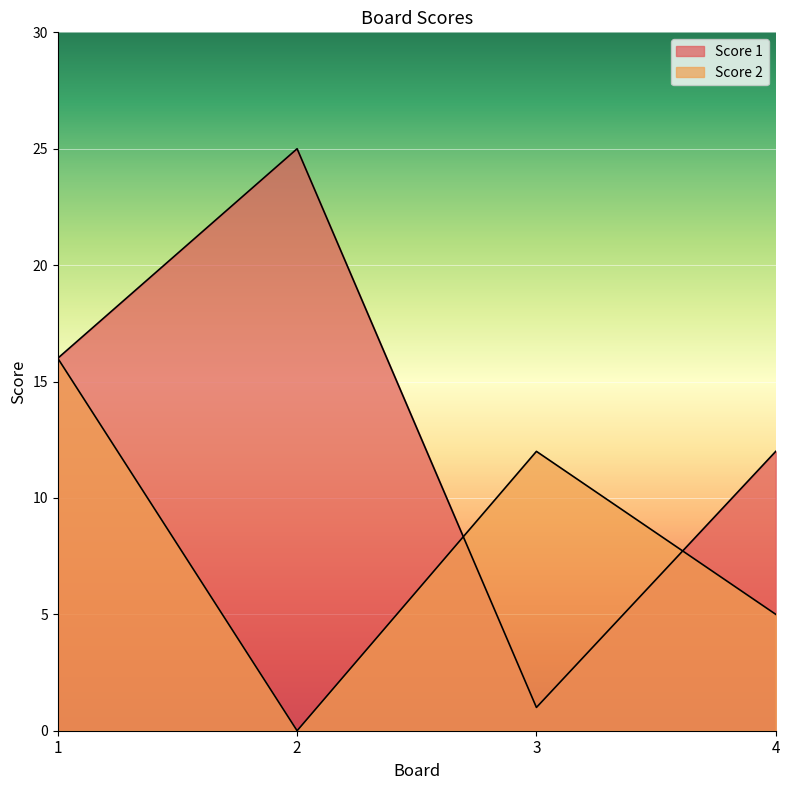

After their last crossing, which series has the higher values: Score 2 or Score 1?

Score 1